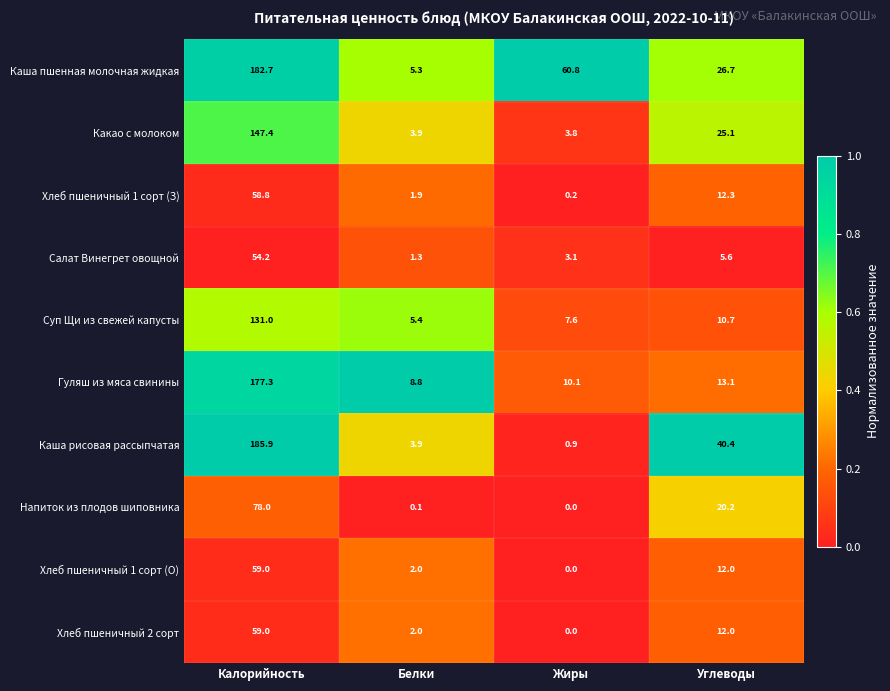

What is the total value across all series at Жиры?

86.5